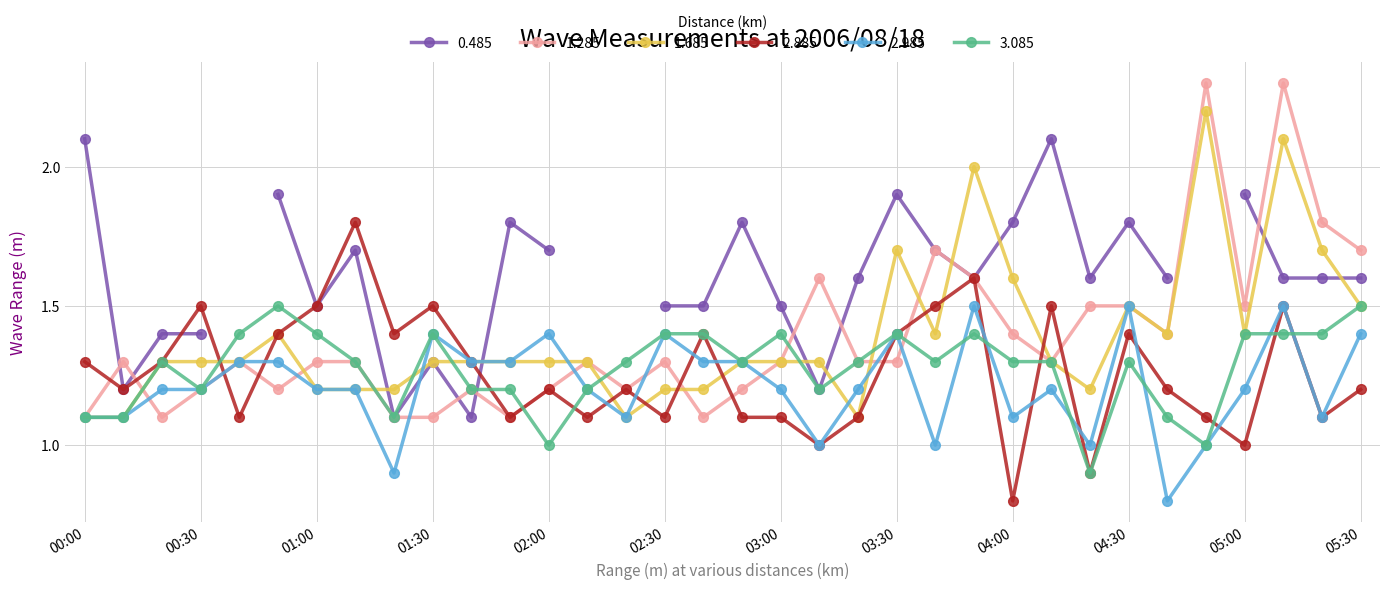

Which series has the widest spread of values?

1.285